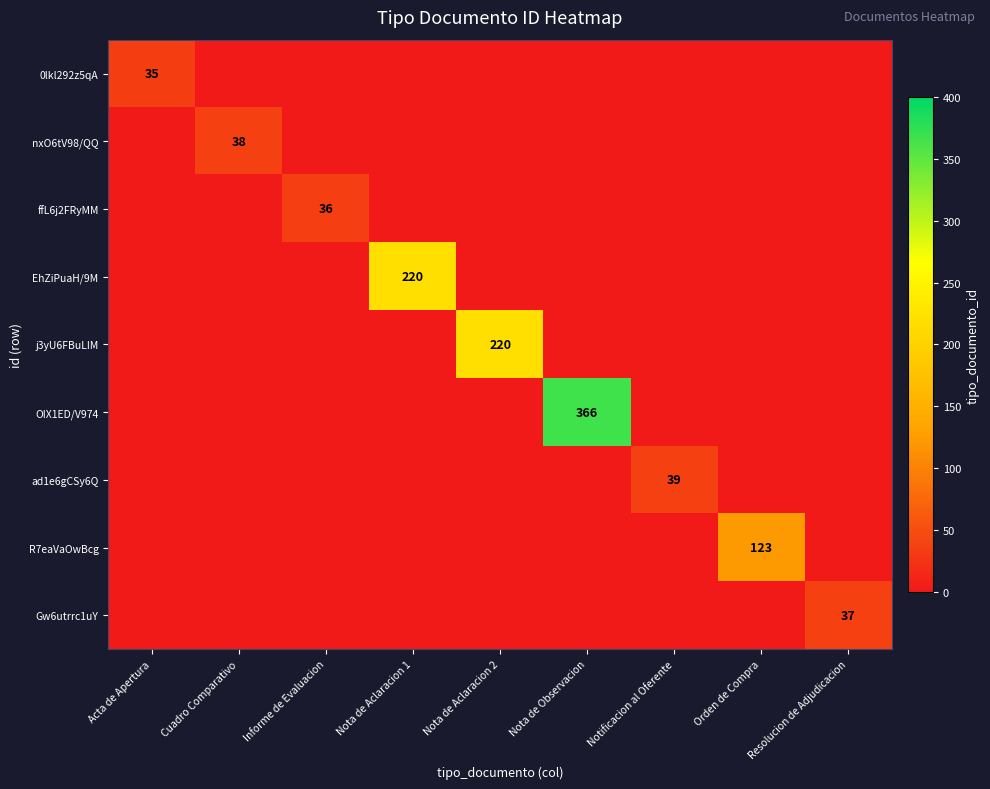

The value of nxO6tV98/QQ at Cuadro Comparativo is 38. True or false?

True